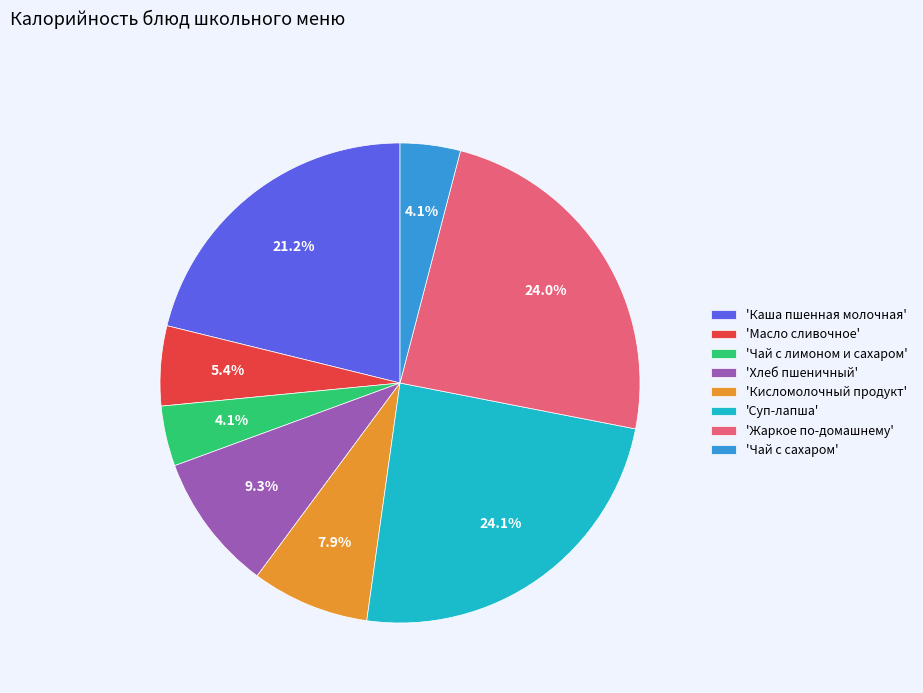

What percentage is NOT represented by 'Суп-лапша'?

75.9%